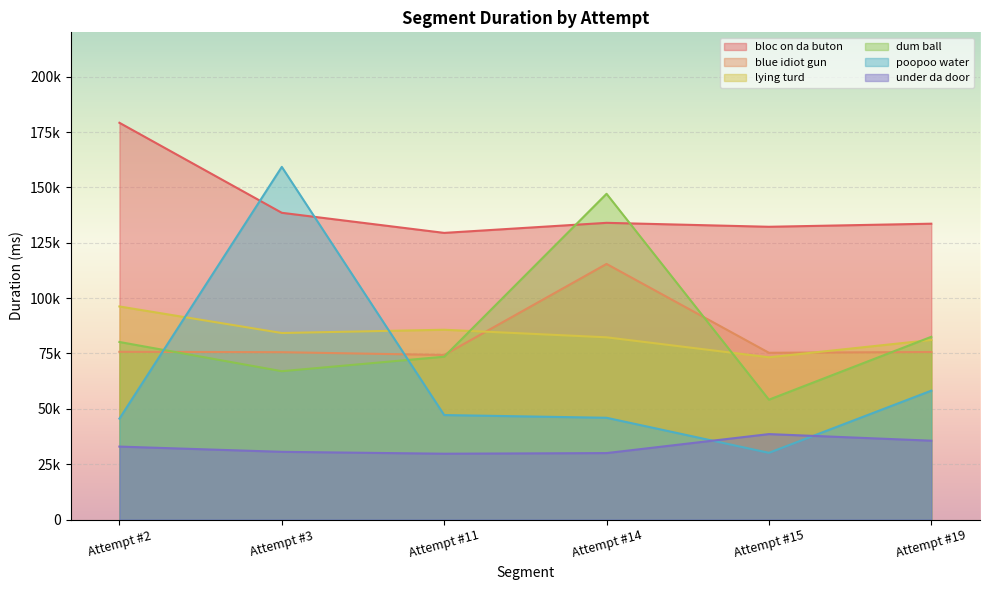

What are all the series names shown in the legend?

bloc on da buton, blue idiot gun, lying turd, dum ball, poopoo water, under da door